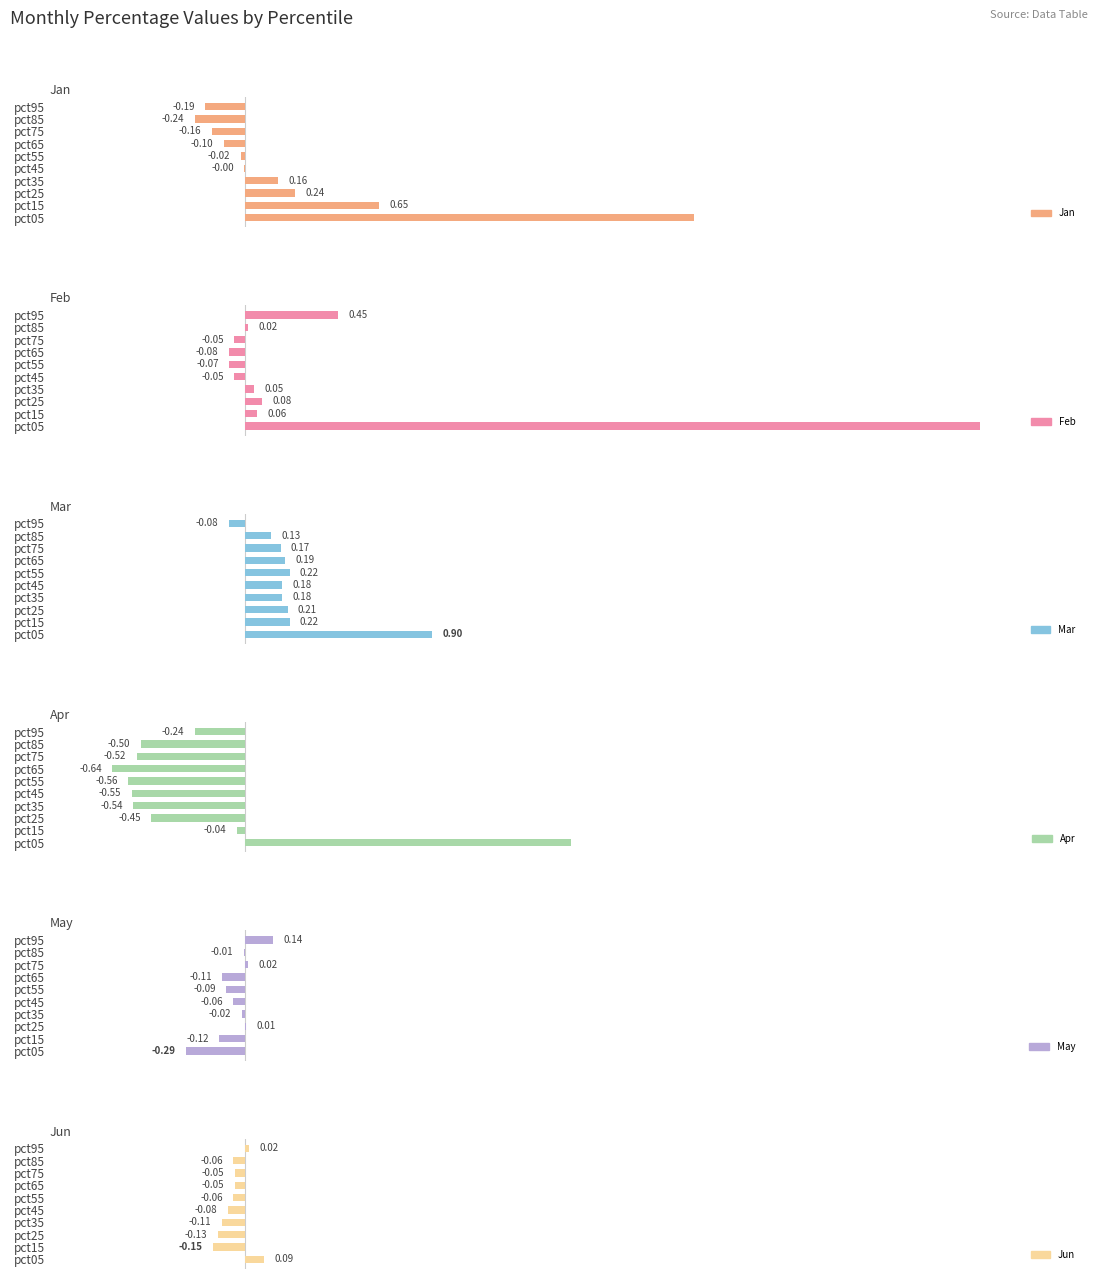

Which series has the largest range (max minus min)?

Feb